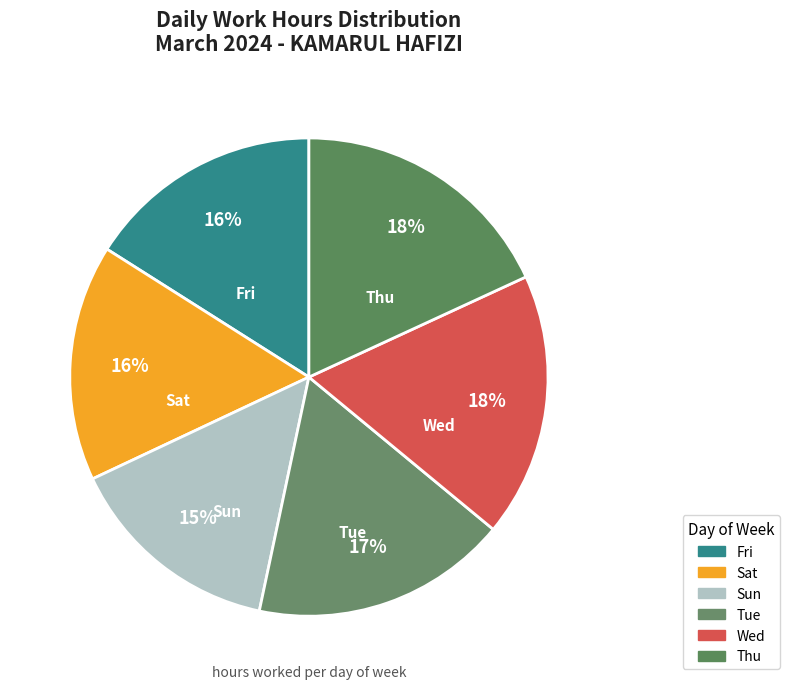

Count the number of slices in the pie.

6